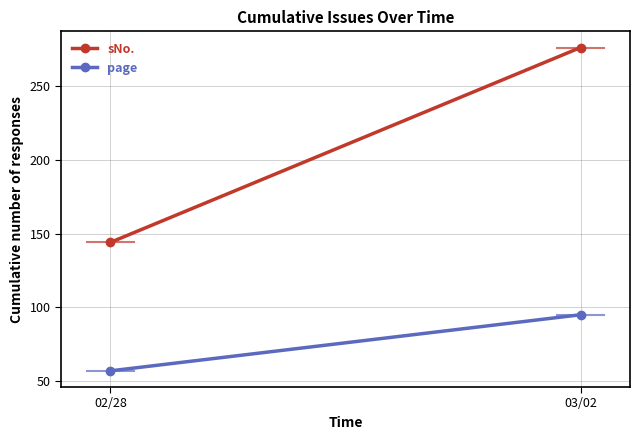

At how many categories does at least one series exceed 147?

1